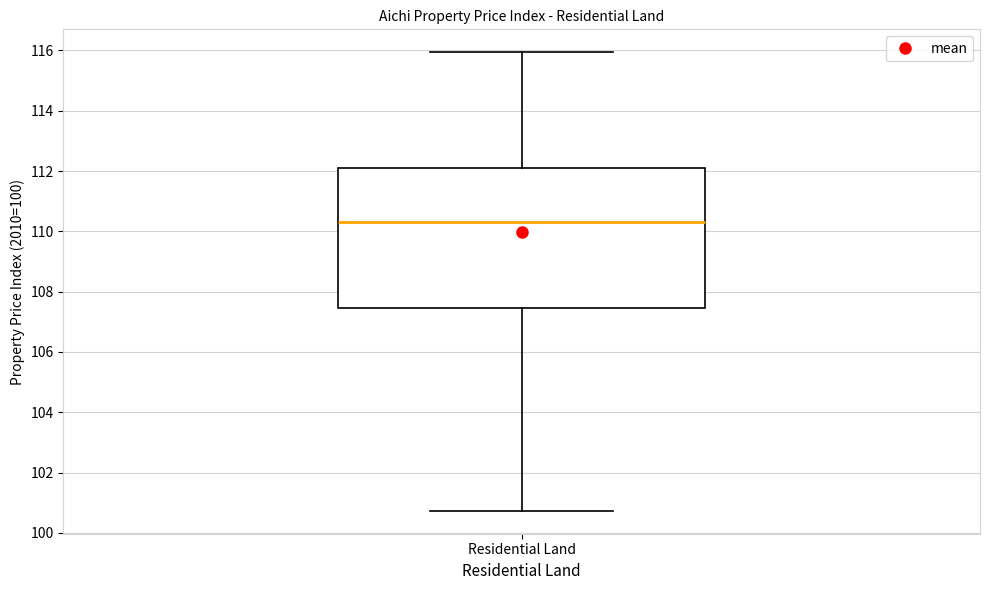

Transcribe this box plot: give where the median line is, the range the box spans, and where the two whiskers end, as read against the y-axis. The values are not printed on the chart, so give them approximately, as read against the axis.

median 110.4, box 107.4 to 112.2, whiskers 100.8 to 116.0